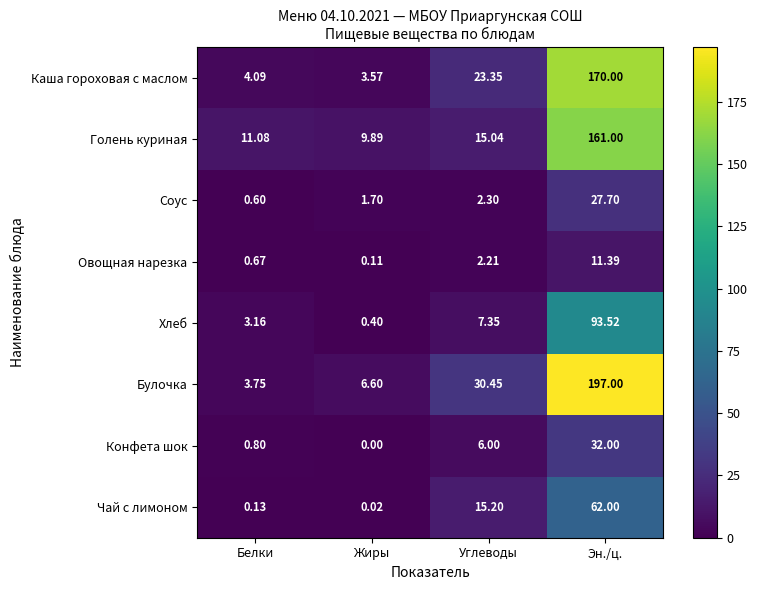

Which label corresponds to the largest value in the chart?

Эн./ц.